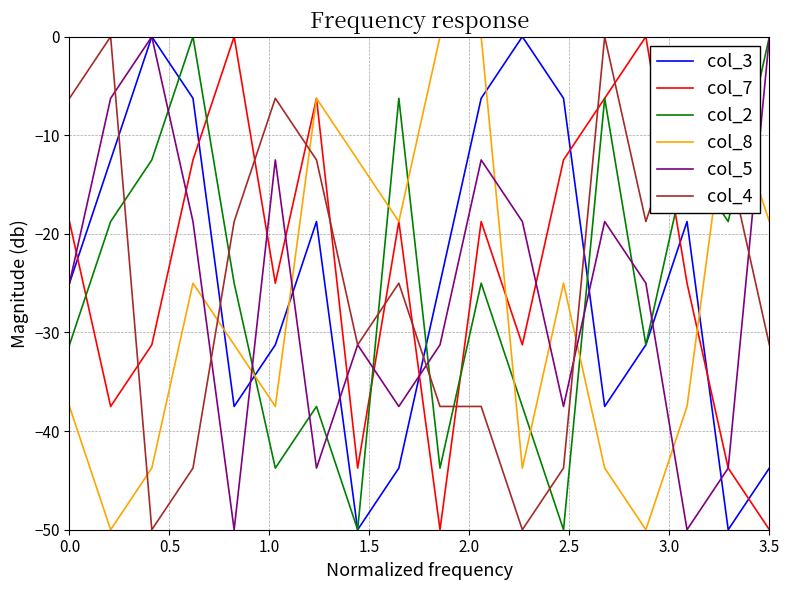

How many intersections are there between col_8 and col_4?

5